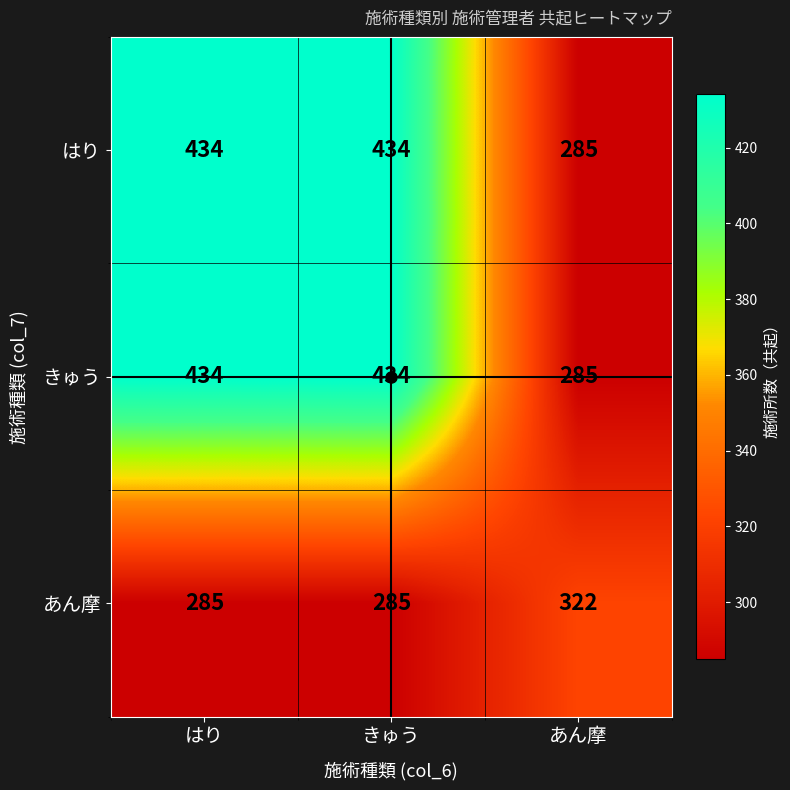

What is the spread (max minus min) of values at きゅう?

149